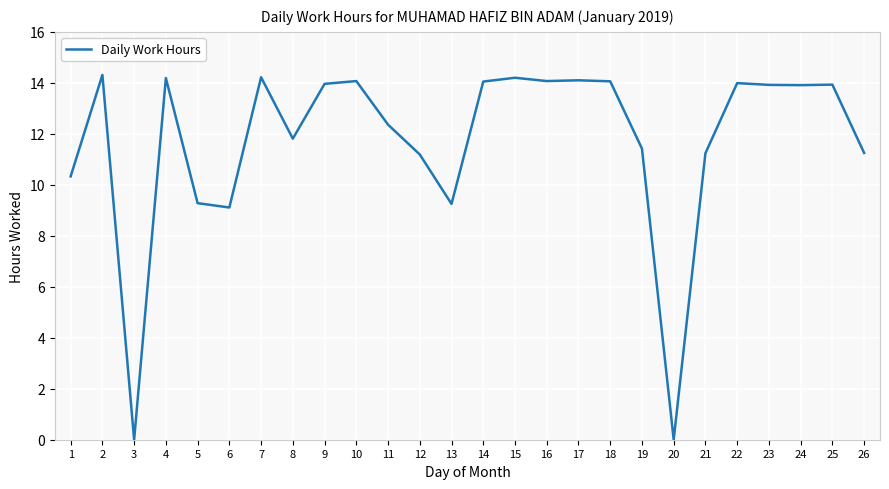

What is the change in value from 2 to 12?

-3.1